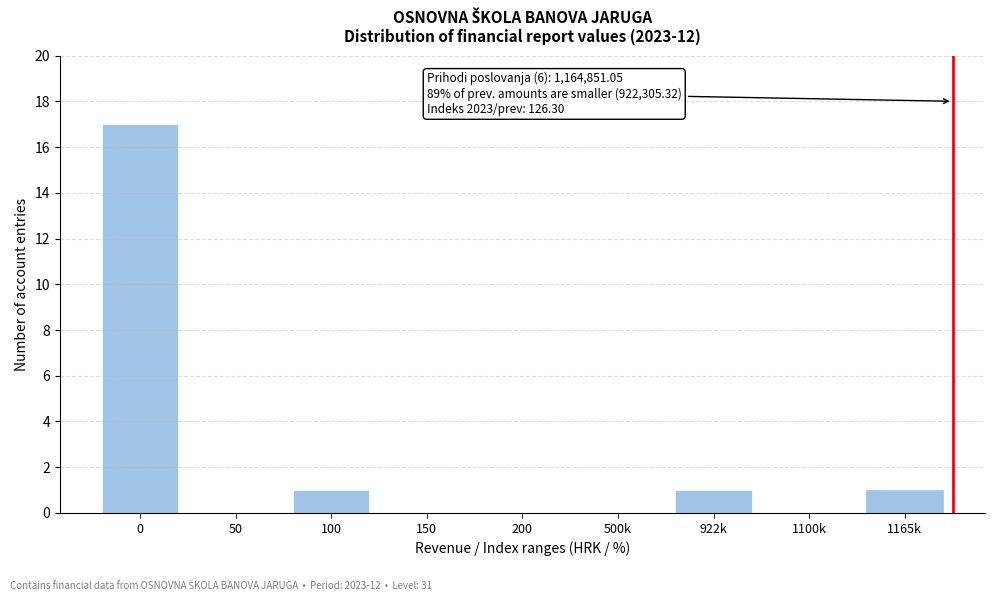

Reading left to right, transcribe all the data shown in this chart.

0=17	50=0	100=1	150=0	200=0	500k=0	922k=1	1100k=0	1165k=1